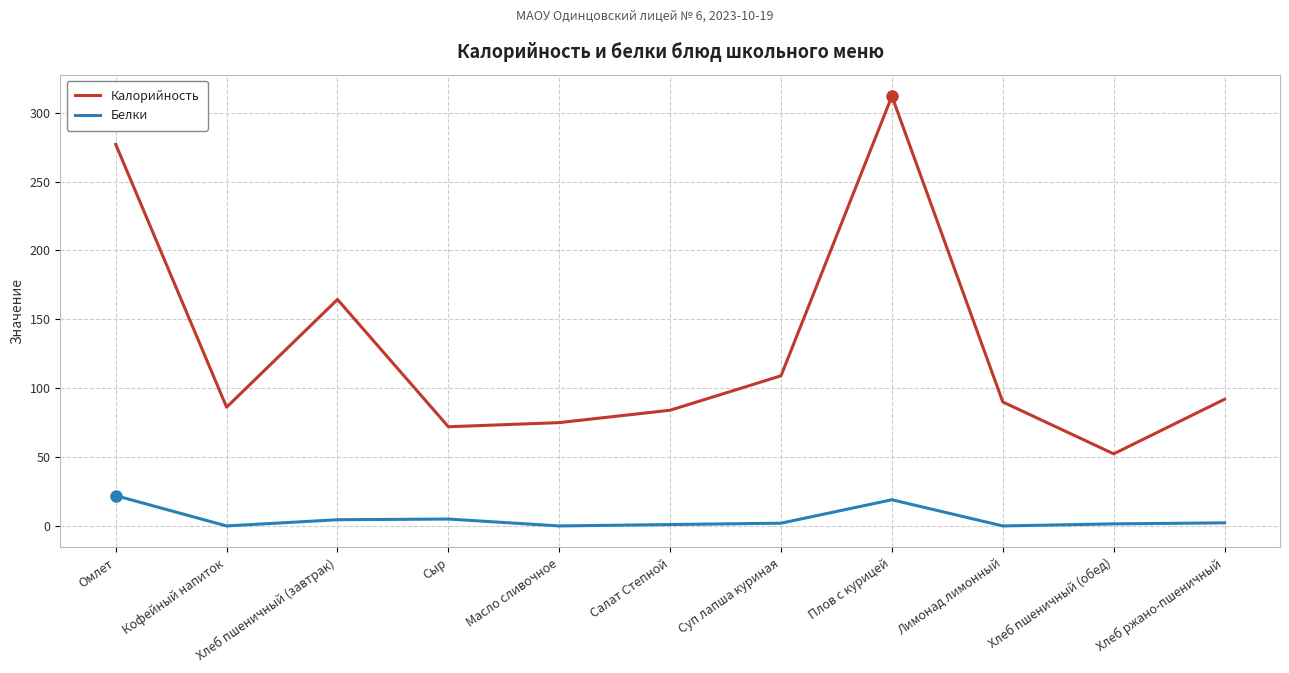

Which label corresponds to the largest value in the chart?

Плов с курицей